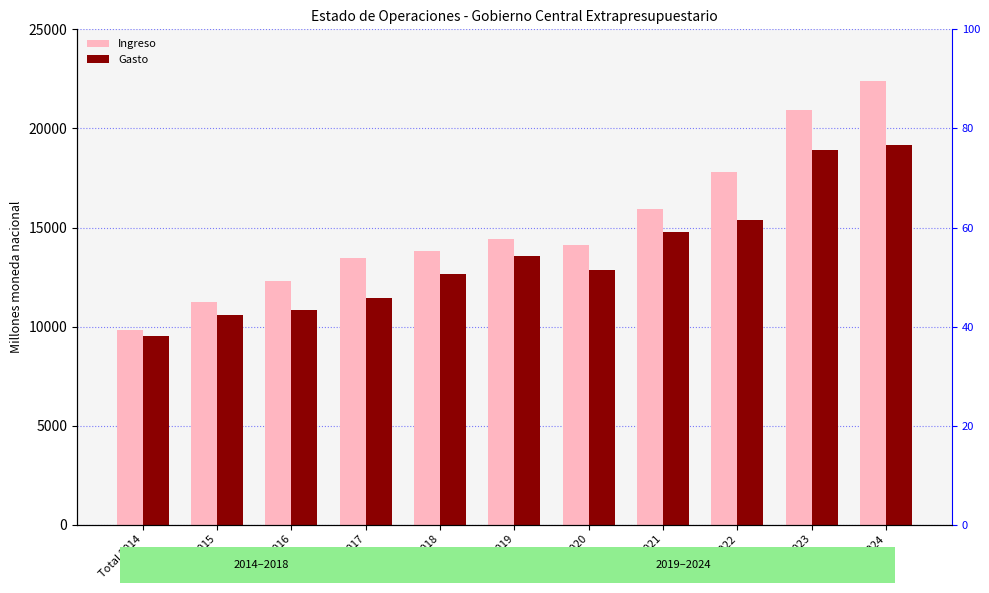

True or false: Ingreso has a value of 5350.8 at Total 2018.

False